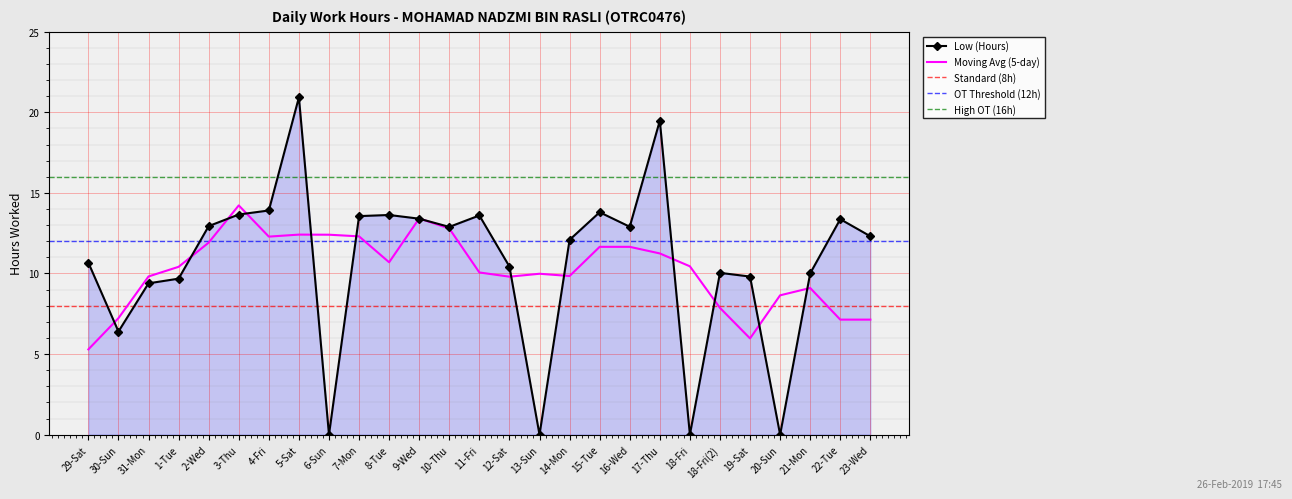

Reading right to left, what are all the values shown in this chart?

23-Wed=12.3	22-Tue=13.4	21-Mon=10.0	20-Sun=0.0	19-Sat=9.8	18-Fri(2)=10.0	18-Fri=0.0	17-Thu=19.5	16-Wed=12.9	15-Tue=13.8	14-Mon=12.1	13-Sun=0.0	12-Sat=10.4	11-Fri=13.6	10-Thu=12.9	9-Wed=13.4	8-Tue=13.6	7-Mon=13.6	6-Sun=0.0	5-Sat=20.9	4-Fri=13.9	3-Thu=13.7	2-Wed=12.9	1-Tue=9.7	31-Mon=9.4	30-Sun=6.4	29-Sat=10.7